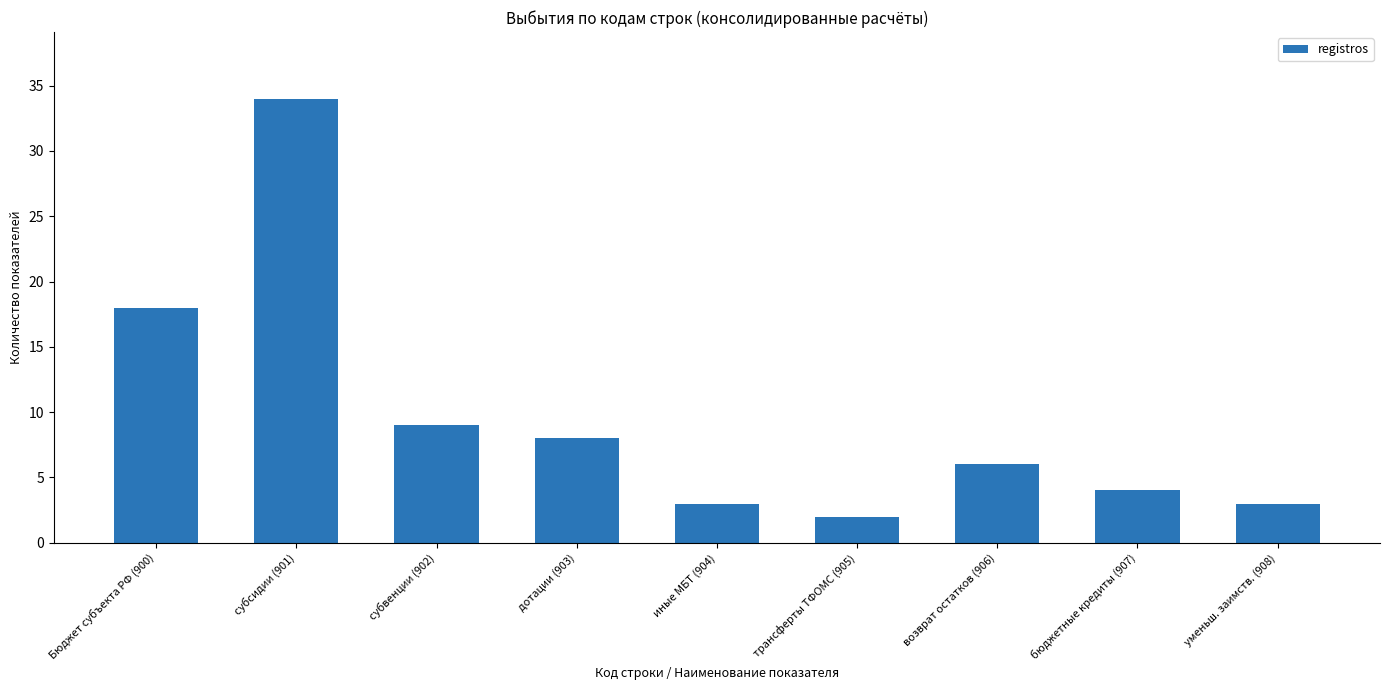

At which label is the value closest to 18?

Бюджет субъекта РФ (900)